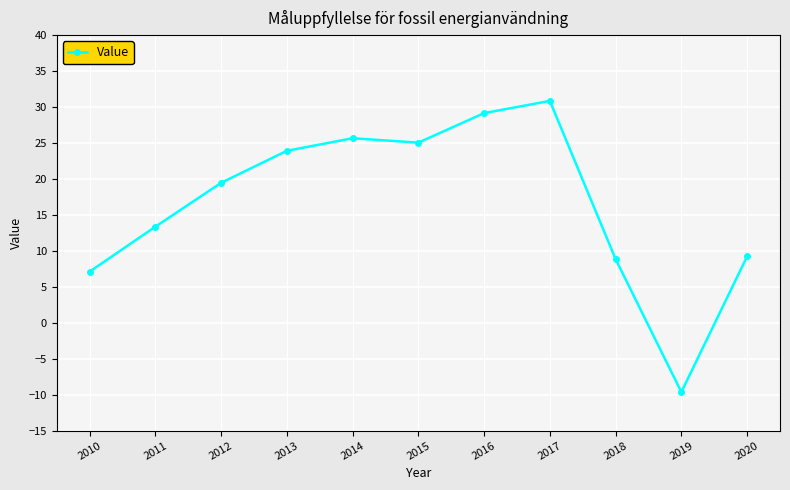

What is the value of the 7th point from the left?

29.2